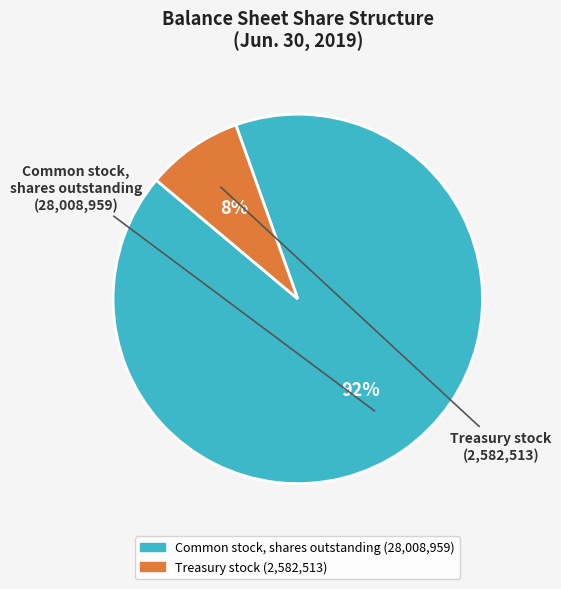

To the nearest percent, what is the average slice percentage?

50%